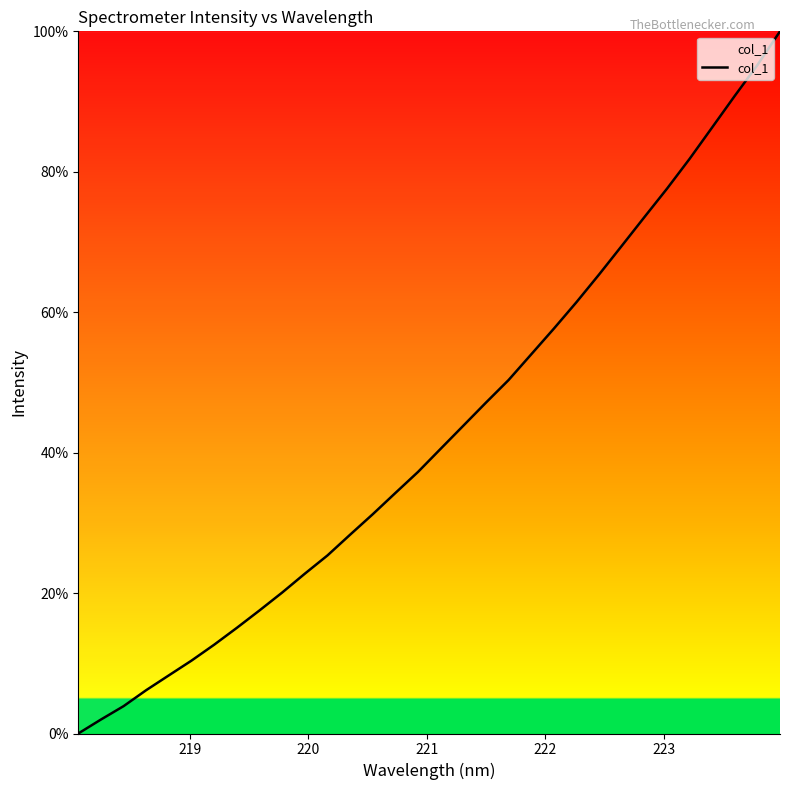

What is the maximum value shown in the chart?

100.0